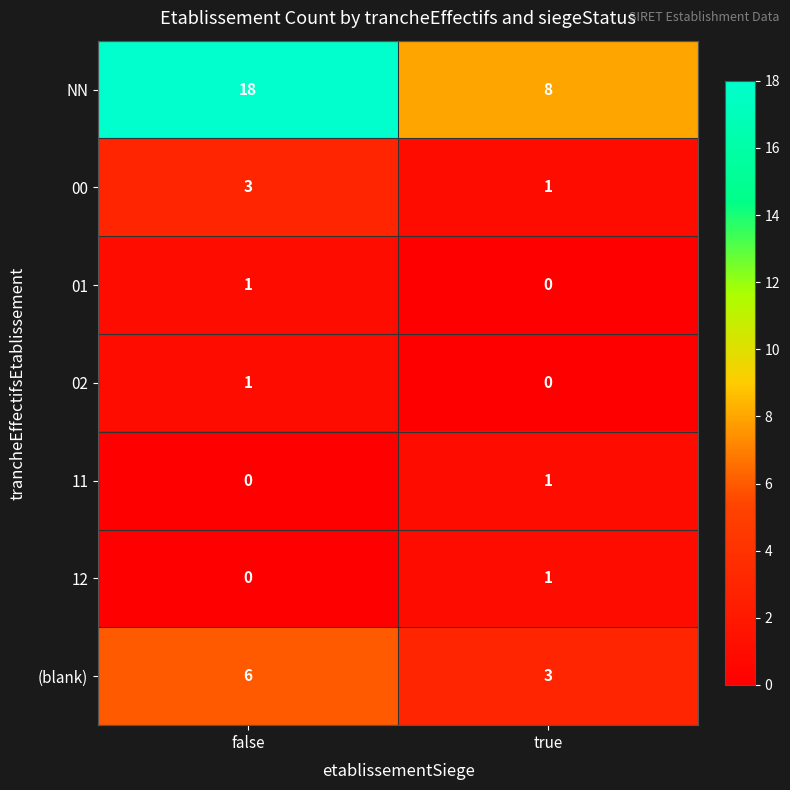

Count the number of categories in the chart.

2